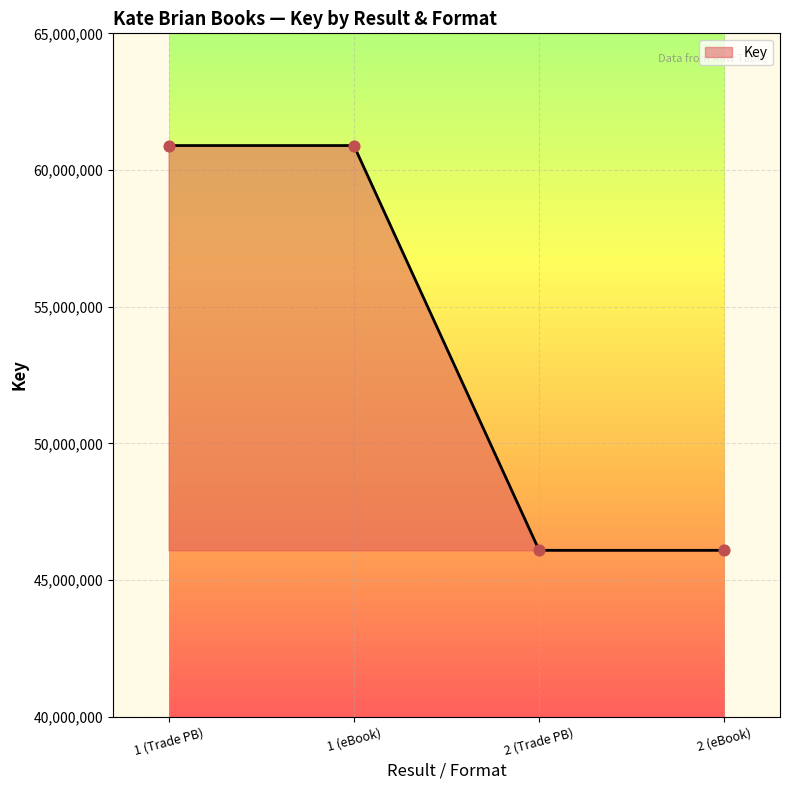

What is the ratio of the value at 2 (eBook) to the value at 1 (Trade PB)?

0.8